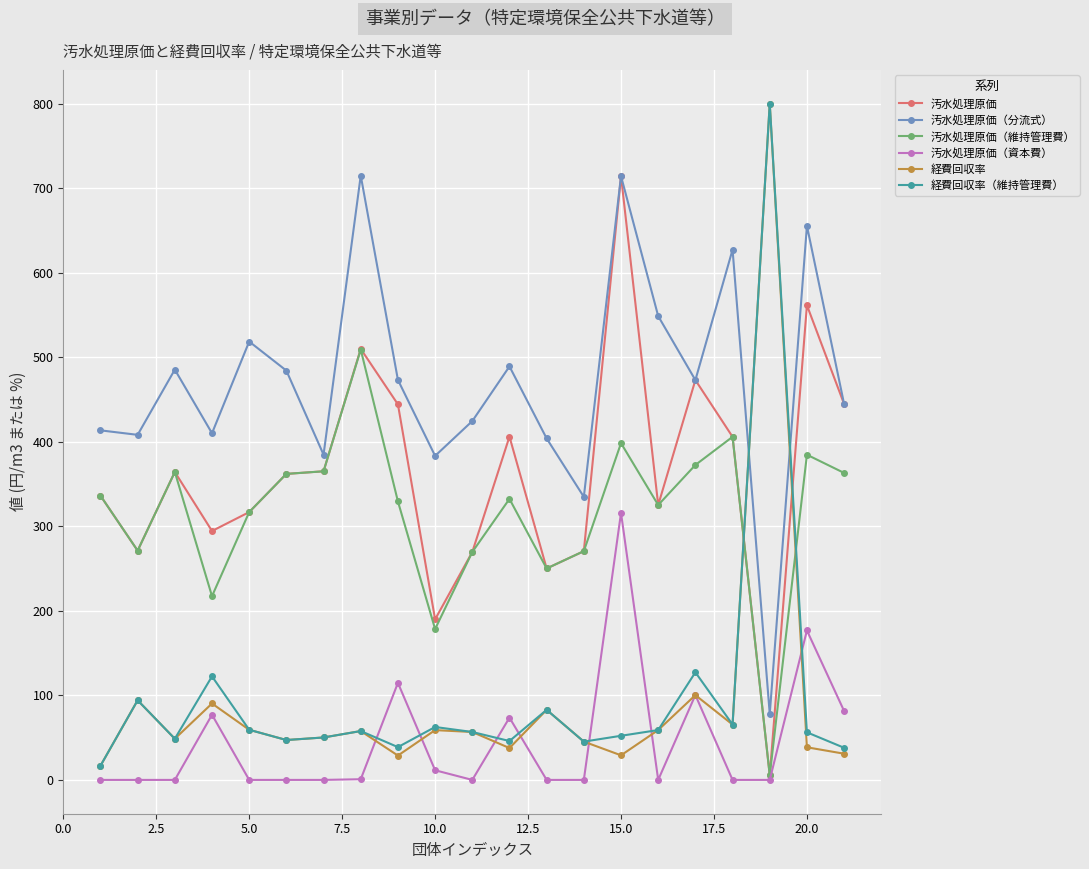

What is the maximum value for 汚水処理原価（分流式）?

714.9